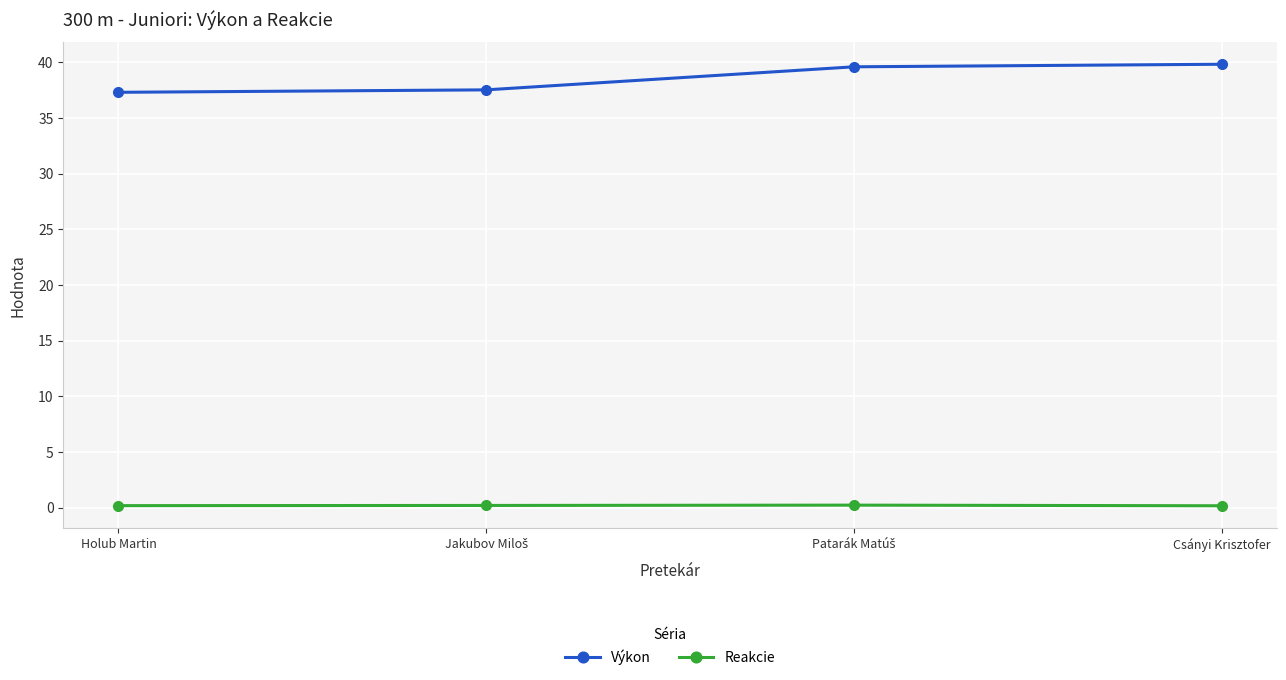

What is the lowest value of the Výkon series?

37.3